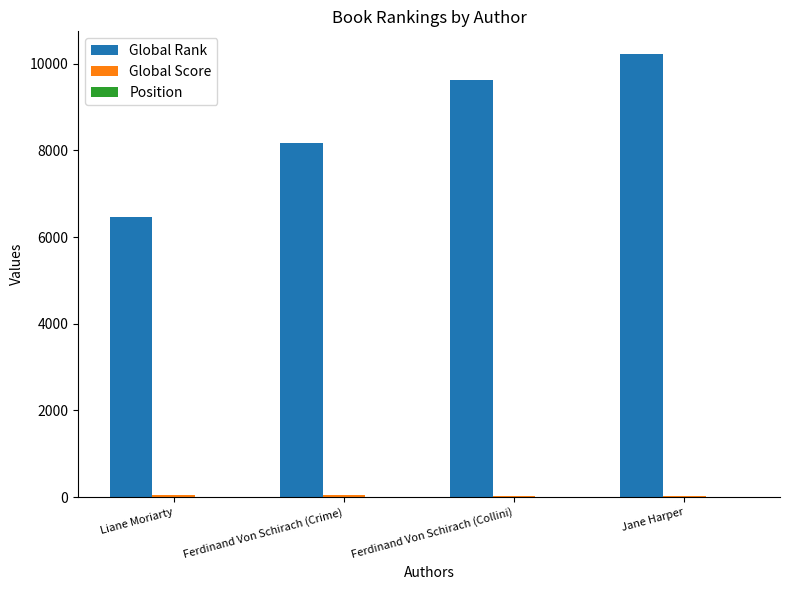

Which series has the largest range (max minus min)?

Global Rank